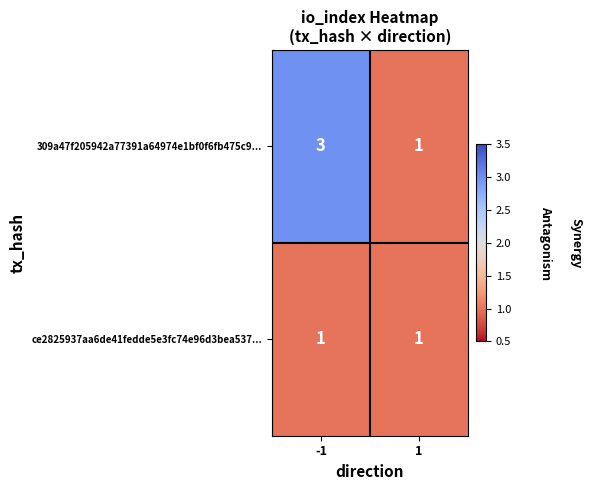

Which series has the largest range (max minus min)?

309a47f205942a77391a64974e1bf0f6fb475c9...